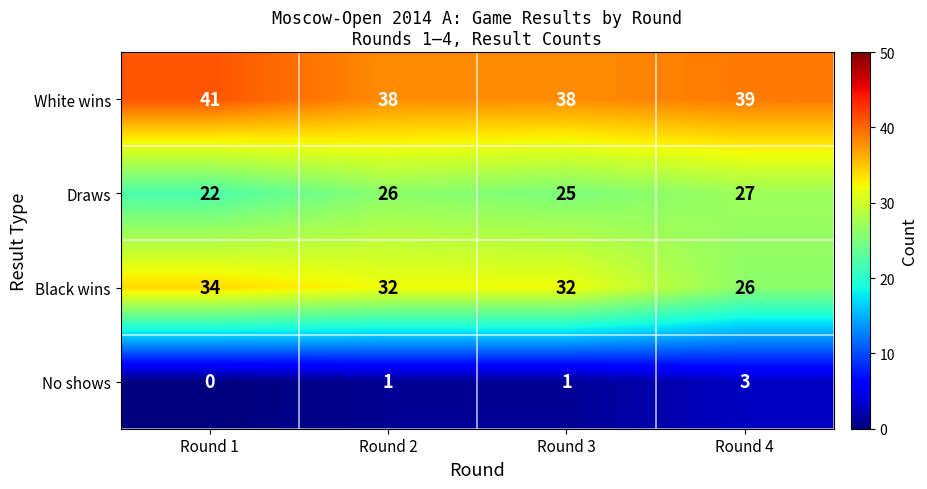

List the series in order of their overall mean, highest first.

White wins, Black wins, Draws, No shows